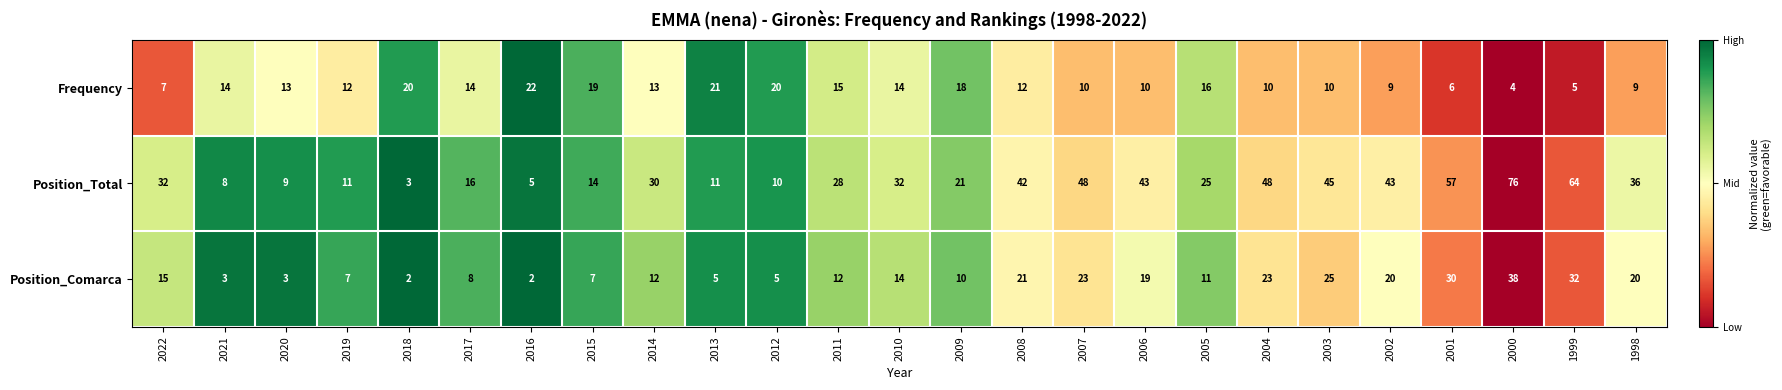

Where does the Position_Comarca series first go above 12?

2022